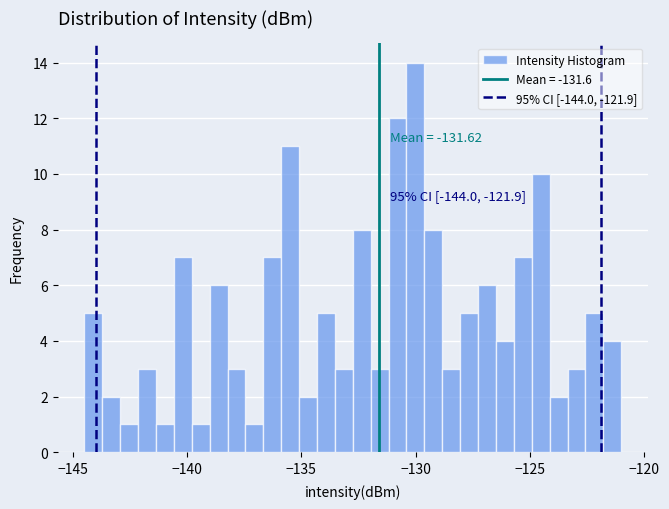

Around what value on the x-axis is the tallest bar? Give the approximate position of its centre, as read against the axis.

-130.0